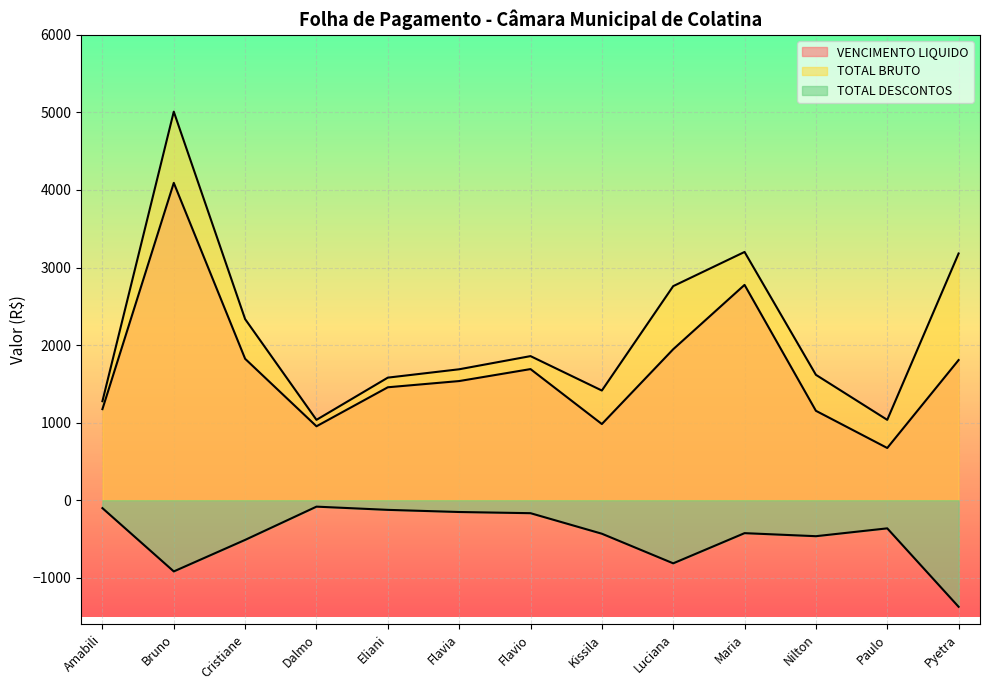

Reading left to right, transcribe all the data shown in this chart.

VENCIMENTO LIQUIDO: Amabili=1174.3	Bruno=4091.4	Cristiane=1823.4	Dalmo=953.2	Eliani=1456.1	Flavia=1536.3	Flavio=1690.6	Kissila=982.1	Luciana=1946.5	Maria=2776.1	Nilton=1152.8	Paulo=673.4	Pyetra=1806.9
TOTAL BRUTO: Amabili=1276.4	Bruno=5009.4	Cristiane=2334.9	Dalmo=1036.1	Eliani=1580.4	Flavia=1688.2	Flavio=1857.8	Kissila=1414.1	Luciana=2760.2	Maria=3200.7	Nilton=1616.7	Paulo=1036.1	Pyetra=3180.9
TOTAL DESCONTOS: Amabili=-102.1	Bruno=-918.0	Cristiane=-511.5	Dalmo=-82.9	Eliani=-124.3	Flavia=-151.9	Flavio=-167.2	Kissila=-431.9	Luciana=-813.7	Maria=-424.6	Nilton=-463.8	Paulo=-362.8	Pyetra=-1374.0